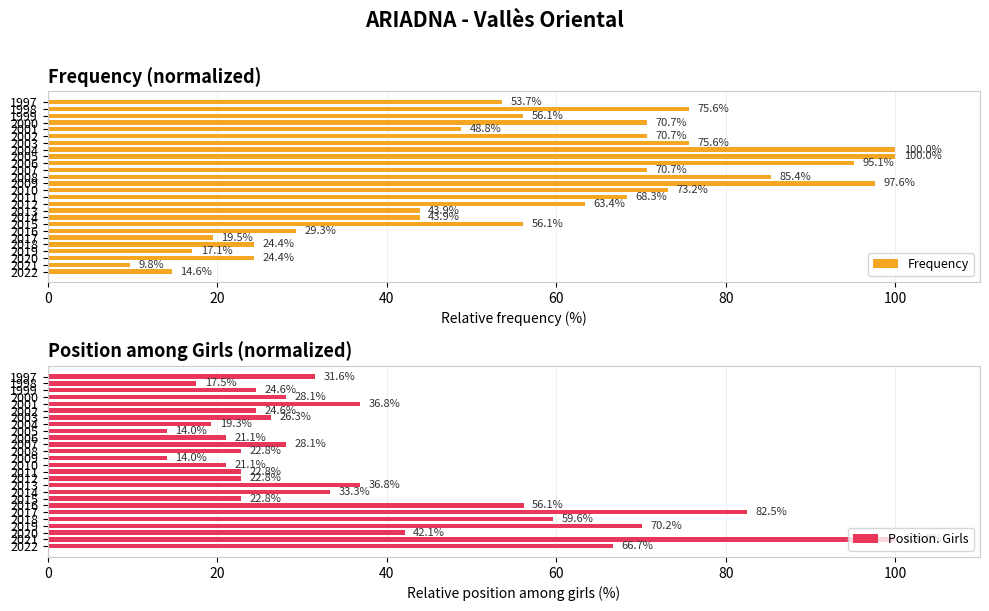

The Position. Girls series shows 10.4 at 2008. True or false?

False